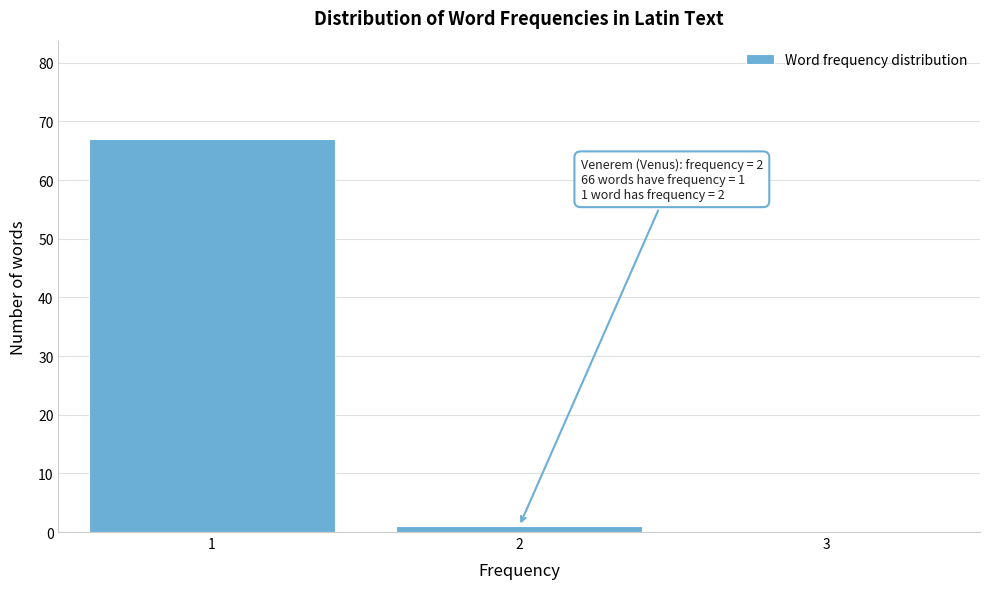

Which range on the x-axis has the tallest bar?

0.5 to 1.5